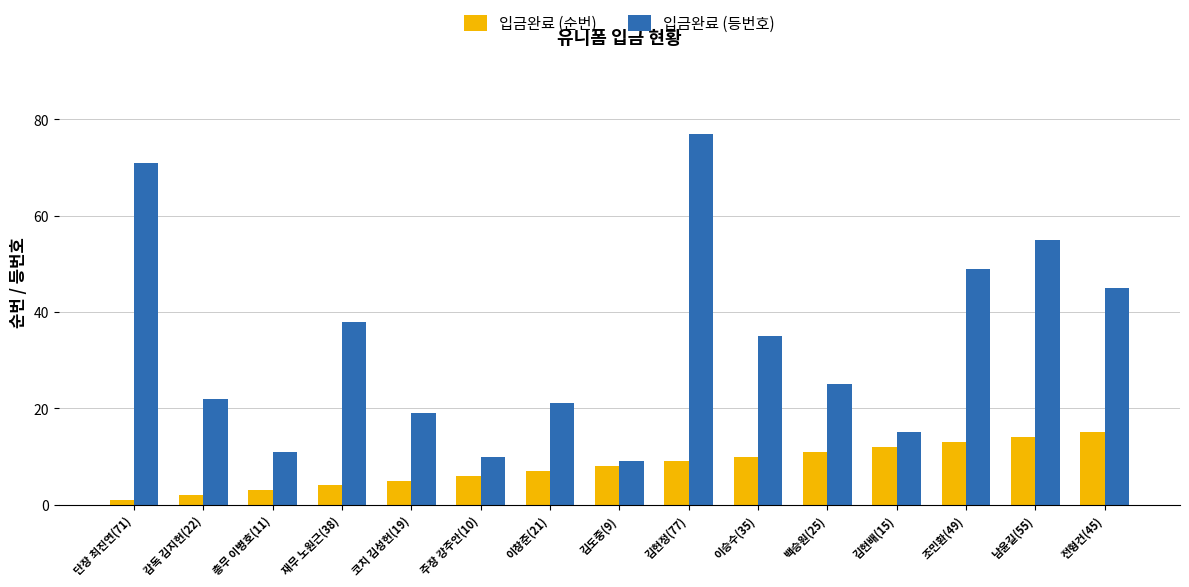

List the series in order of their overall mean, lowest first.

입금완료 (순번), 입금완료 (등번호)